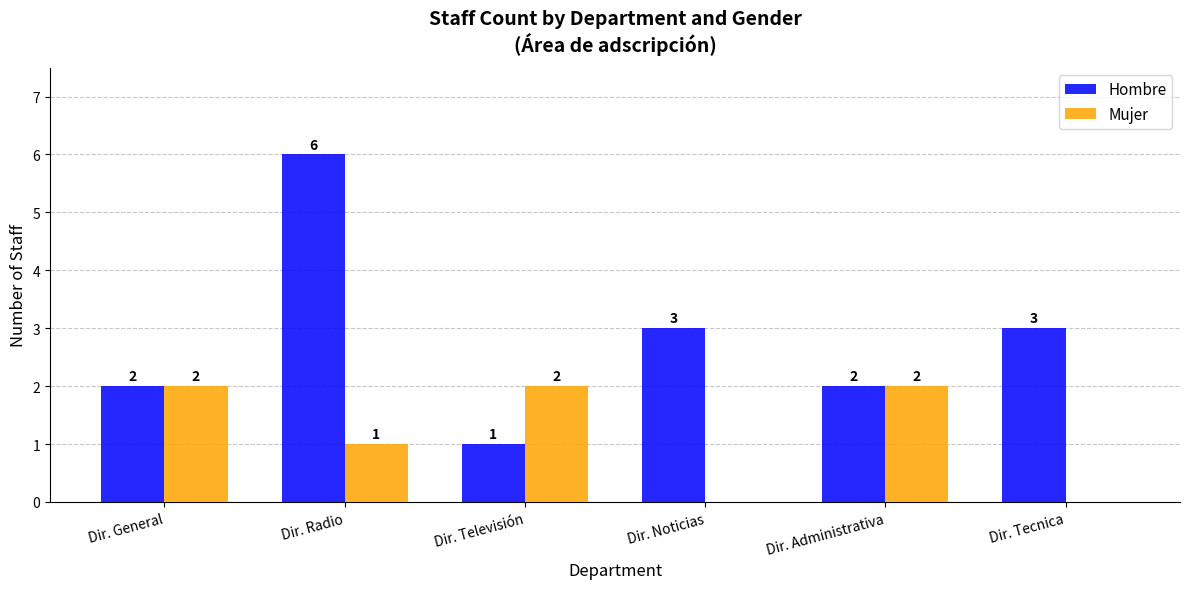

At which label does Hombre first exceed 3?

Dir. Radio